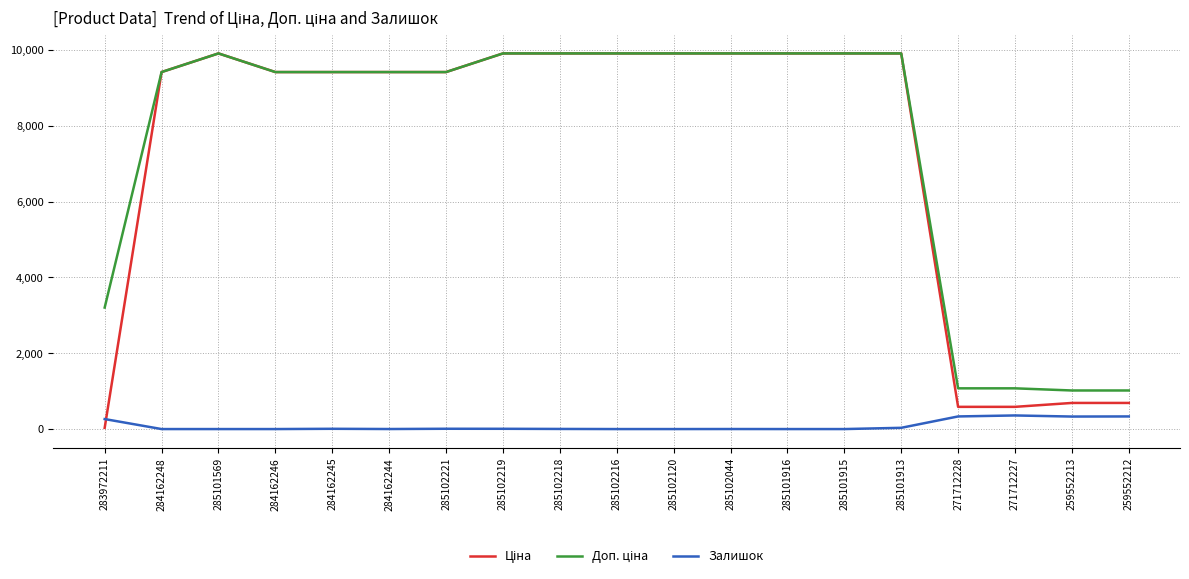

At how many categories does at least one series exceed 155?

19